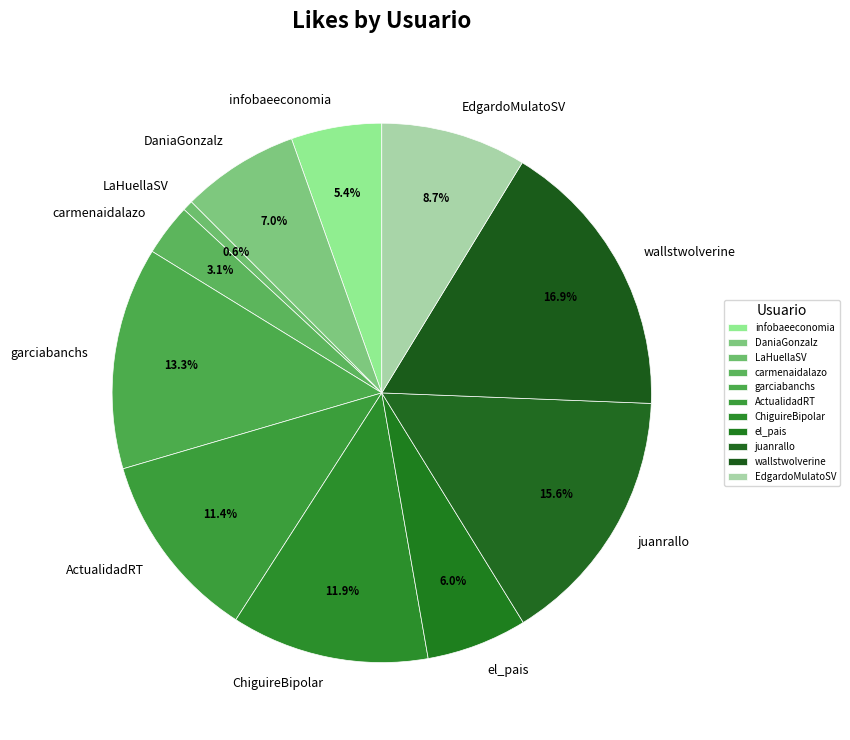

To the nearest percent, what is the average slice percentage?

9%